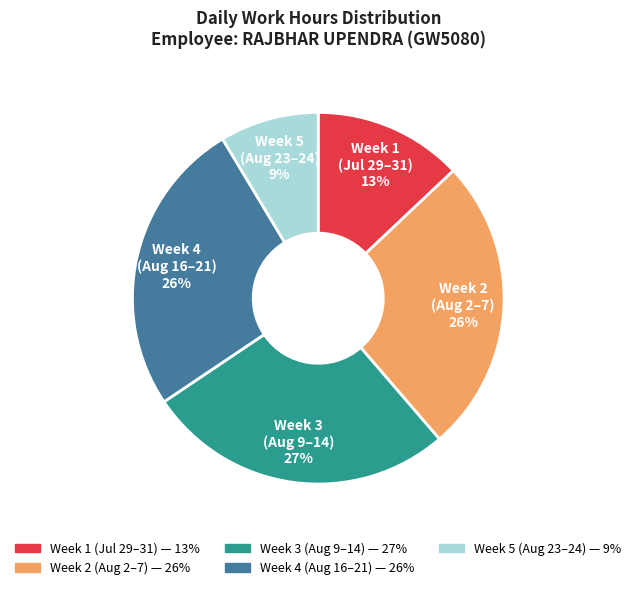

Does any single category account for the majority?

No